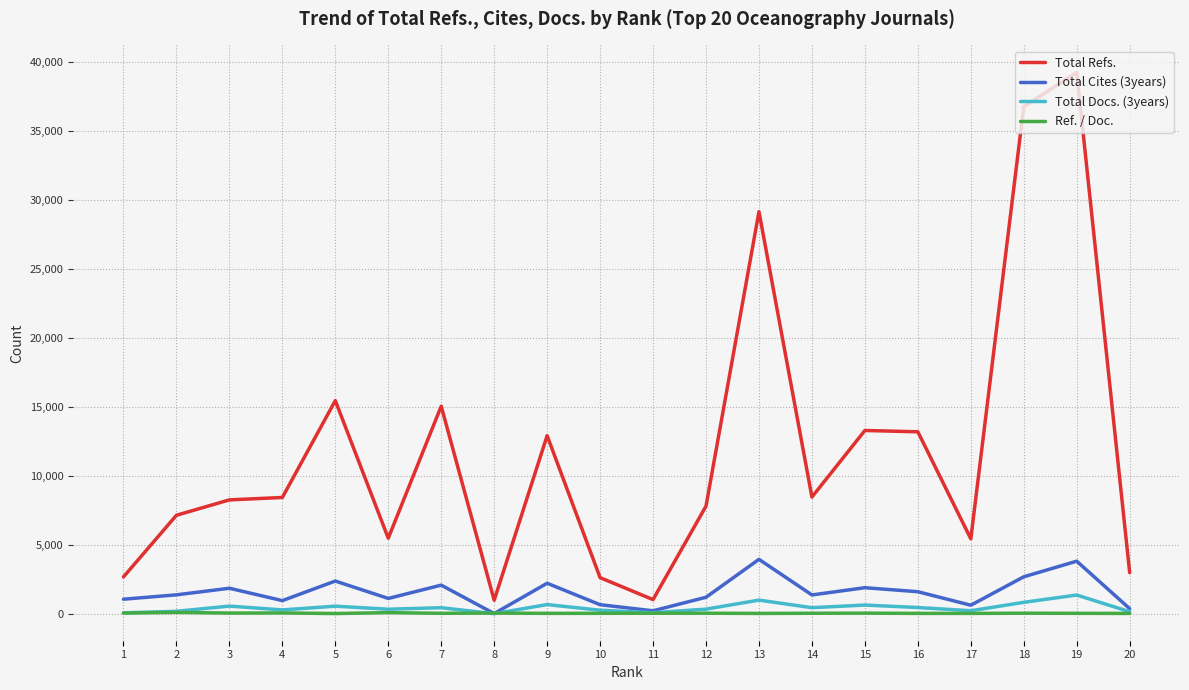

At which category is the sum across all series the highest?

19